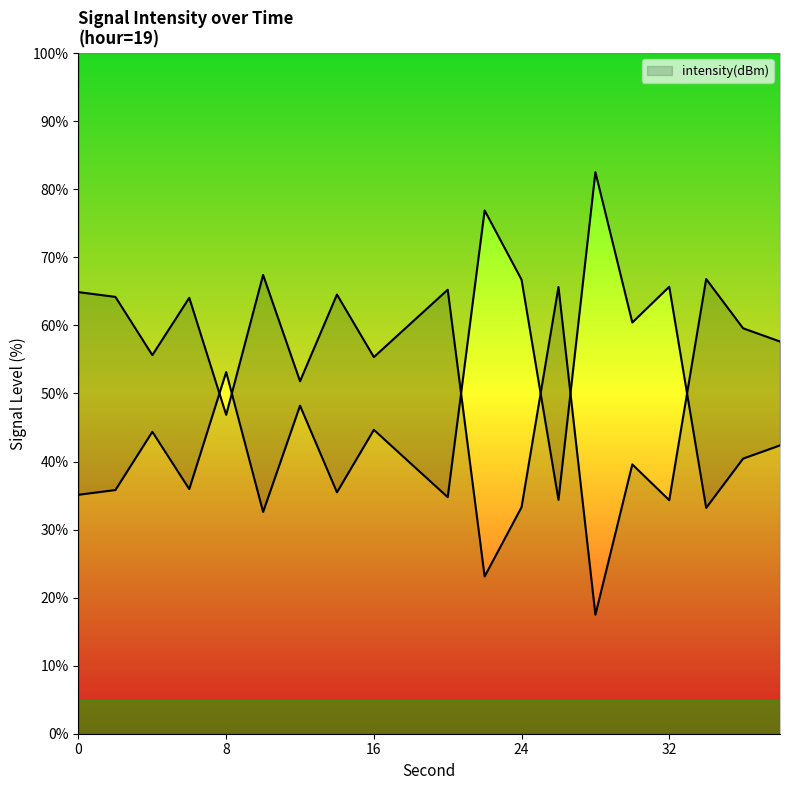

At which category does the data reach its first local peak?

6